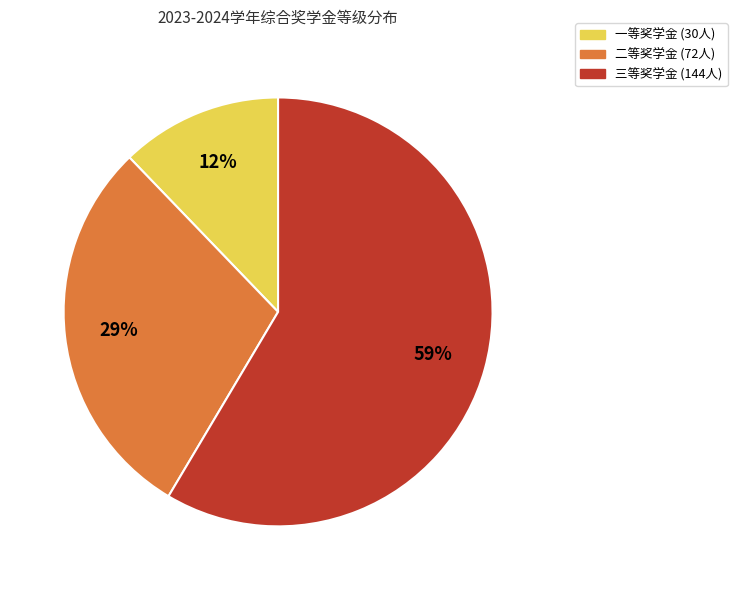

To the nearest percent, what is the average slice percentage?

33%